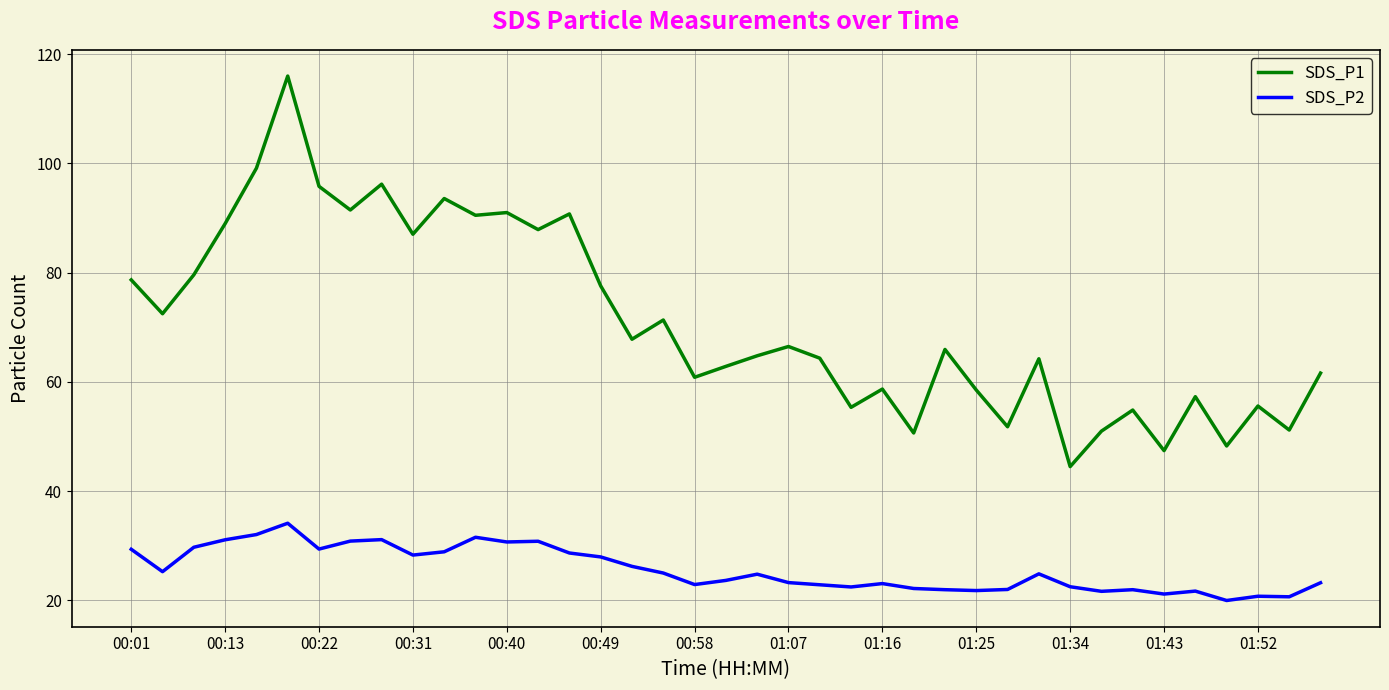

Which series has the widest spread of values?

SDS_P1